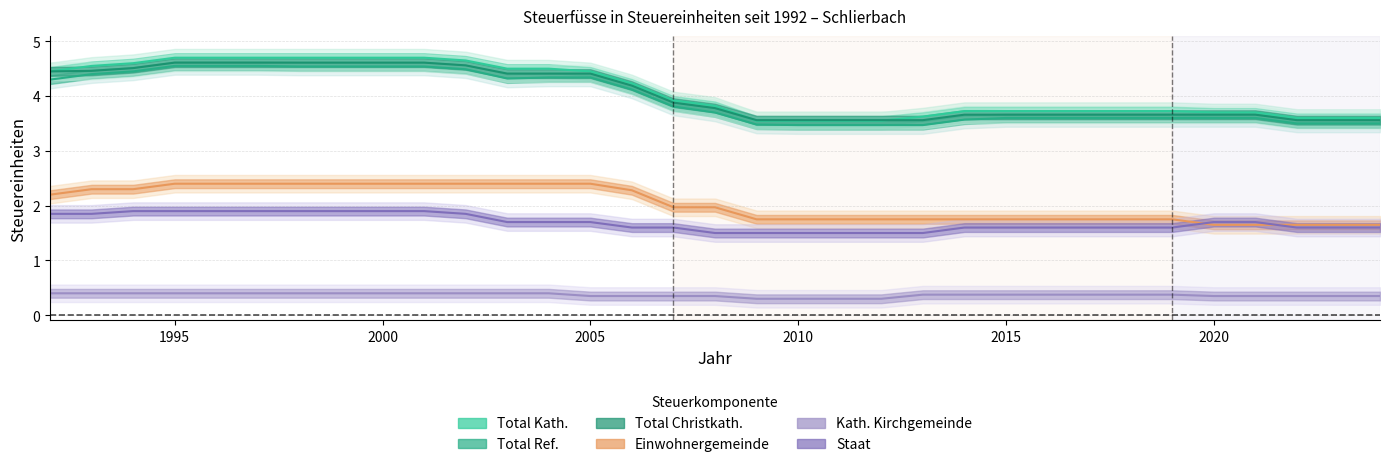

Is the value of Einwohnergemeinde at 31 greater than the value of Kath. Kirchgemeinde at 15?

Yes